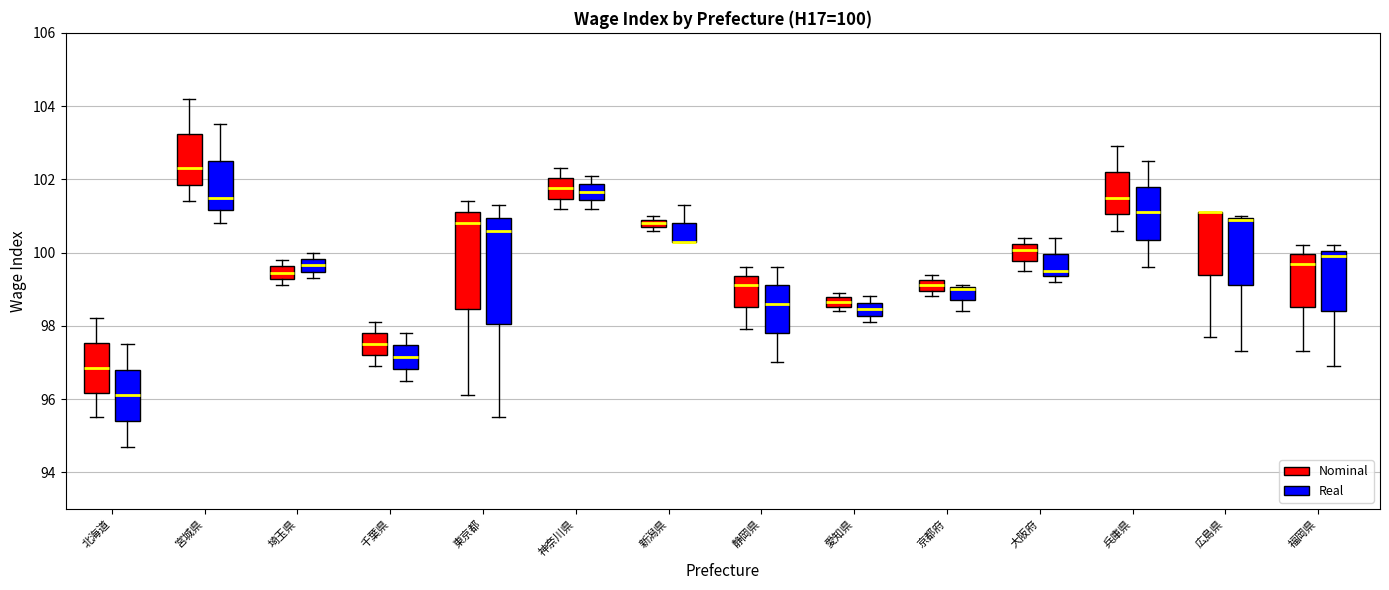

Which box is the tallest, from its lower edge to its upper edge?

東京都 (Real)